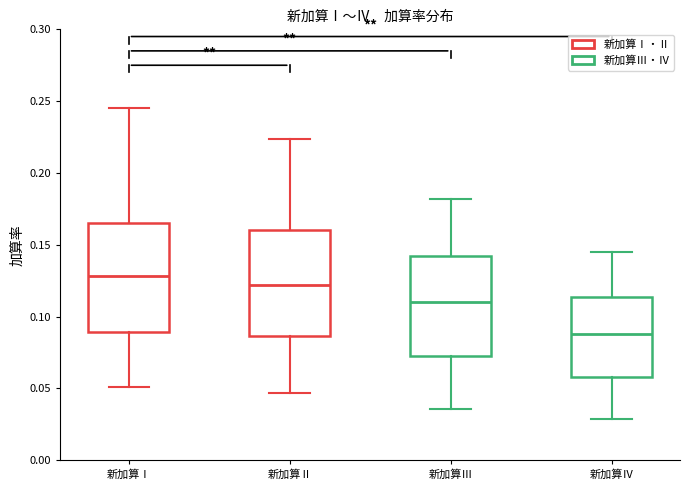

Reading left to right, transcribe this box plot: for each box, give where its median line is, the range the box spans, and where its two whiskers end, as read against the y-axis. The values are not printed on the chart, so give them approximately, as read against the axis.

新加算Ⅰ: median 0.130, box 0.090 to 0.165, whiskers 0.050 to 0.245
新加算Ⅱ: median 0.120, box 0.085 to 0.160, whiskers 0.045 to 0.225
新加算Ⅲ: median 0.110, box 0.075 to 0.140, whiskers 0.035 to 0.180
新加算Ⅳ: median 0.090, box 0.060 to 0.115, whiskers 0.030 to 0.145